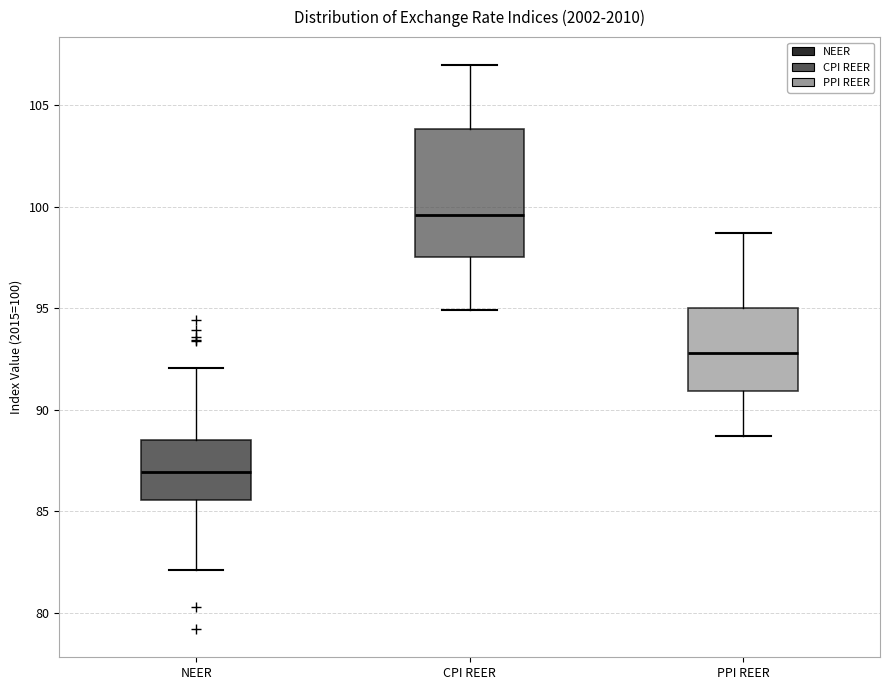

Which box's median line is the highest?

CPI REER